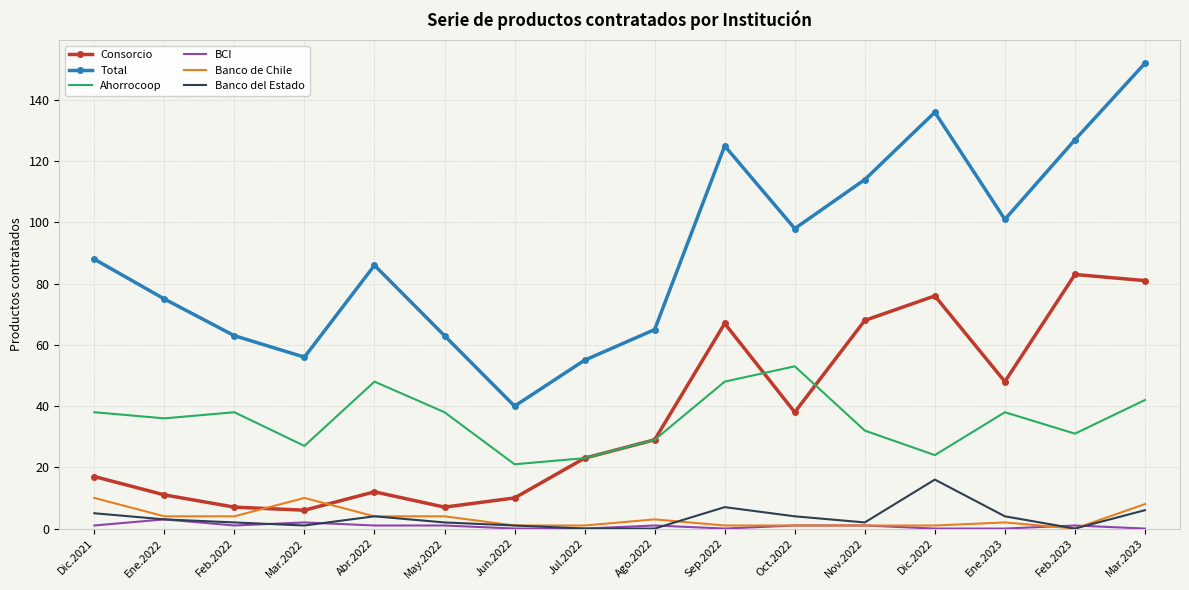

True or false: Consorcio and Banco de Chile cross at least once.

True